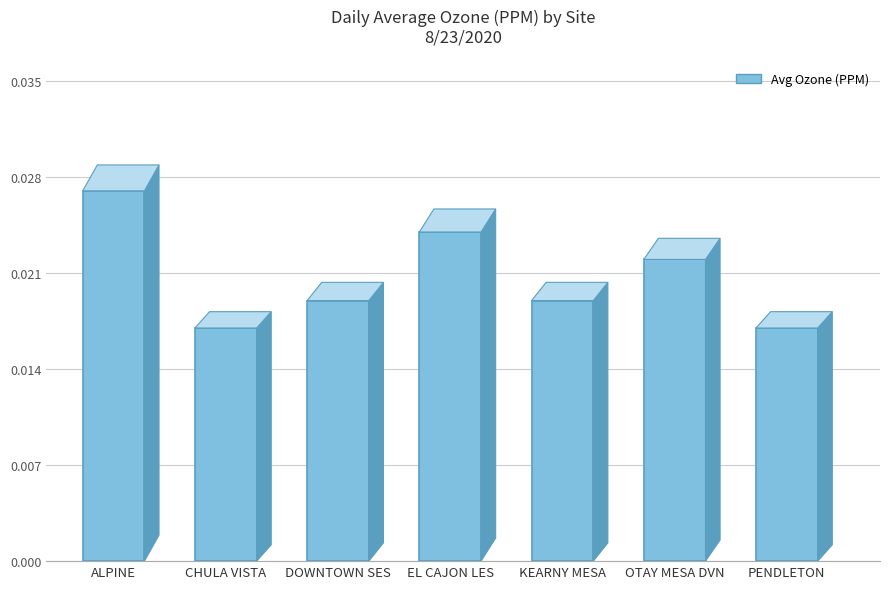

How many bars are there in total?

7